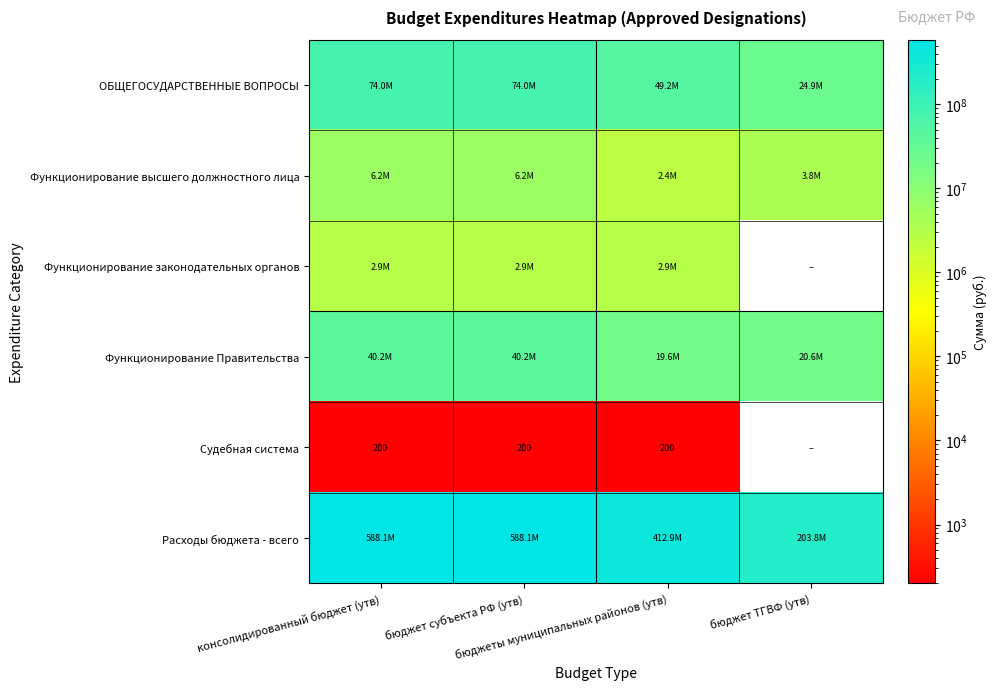

What is the difference between the highest and lowest values at бюджеты муниципальных районов (утв)?

412864437.5